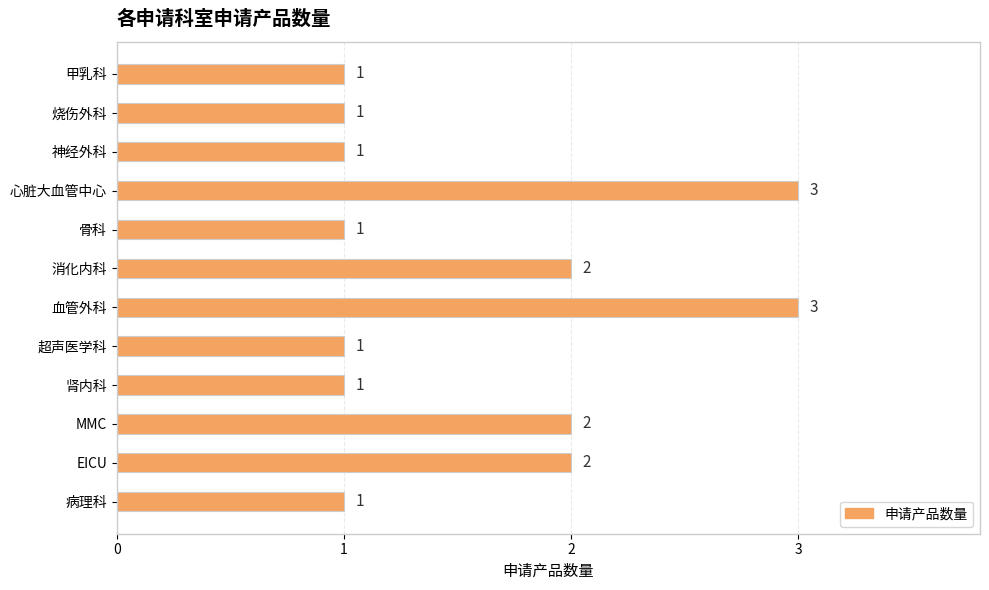

What is the average value?

2